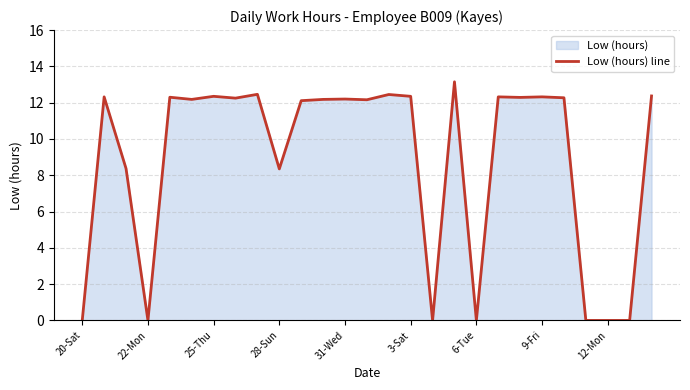

How many values are above zero?

20